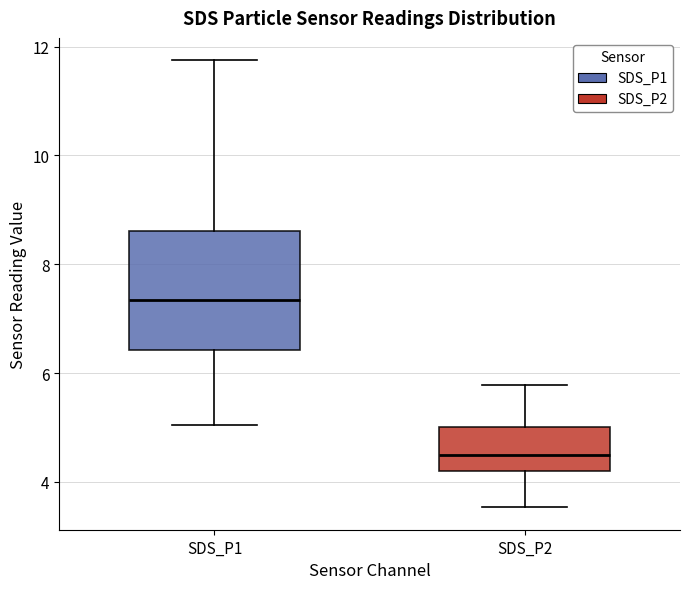

Which box has the highest median line?

SDS_P1